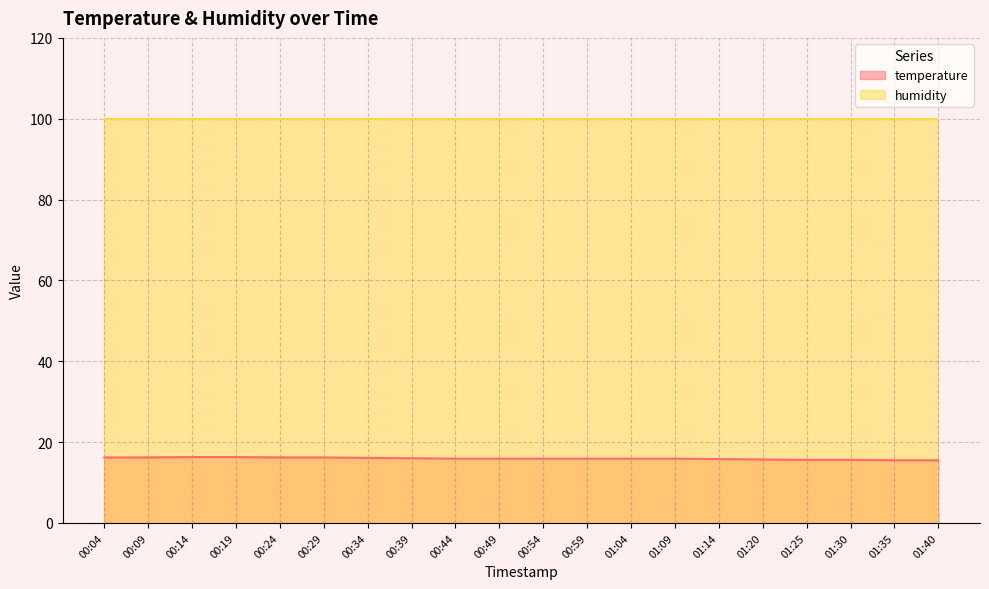

At which category does the chart reach its minimum across all series?

01:35